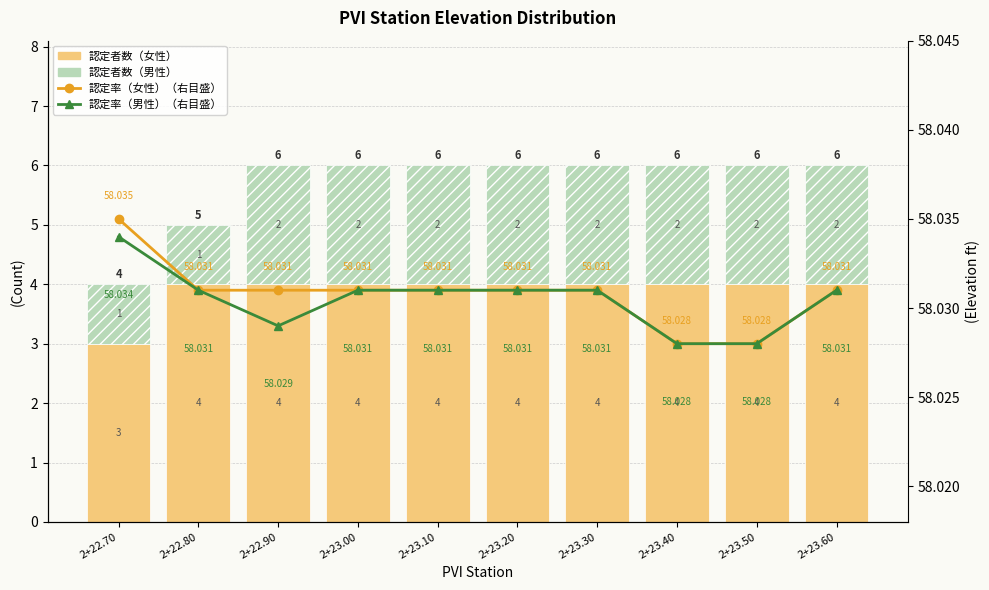

At how many categories does at least one series exceed 2?

10